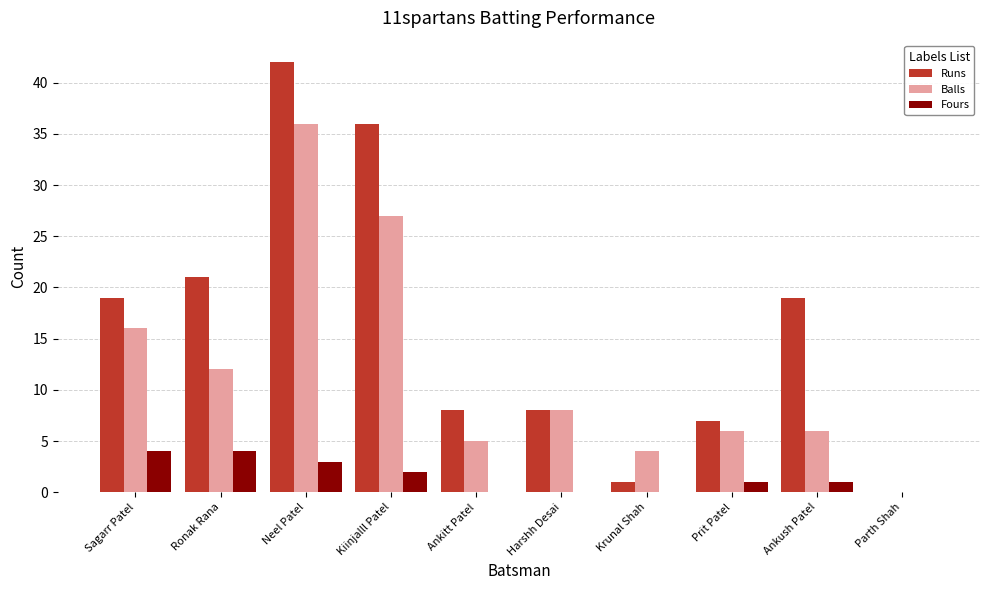

Is the value of Runs at Ankitt Patel greater than the value of Balls at Krunal Shah?

Yes